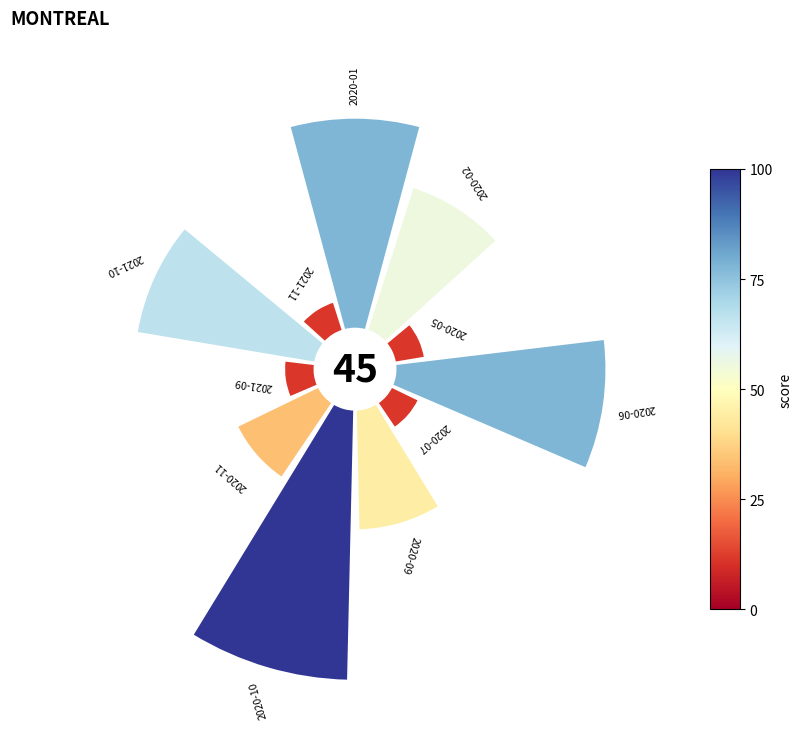

Is it true that 9 is 6% of the pie?

False